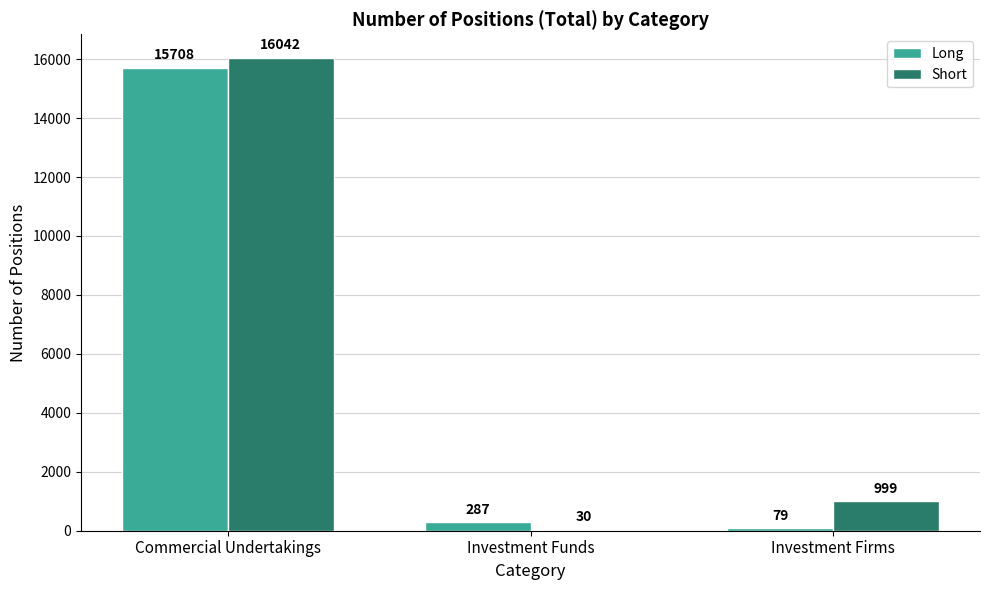

What is the greatest value displayed?

16042